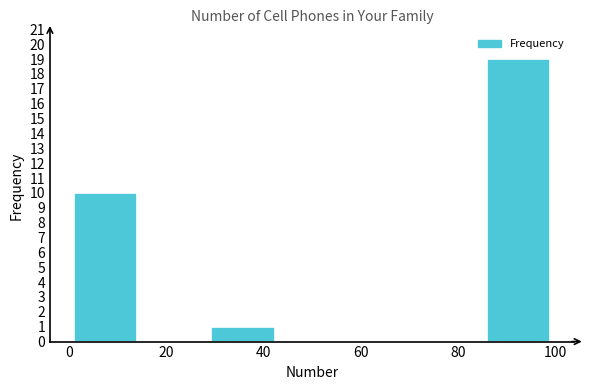

Which range on the x-axis has the tallest bar?

86 to 100